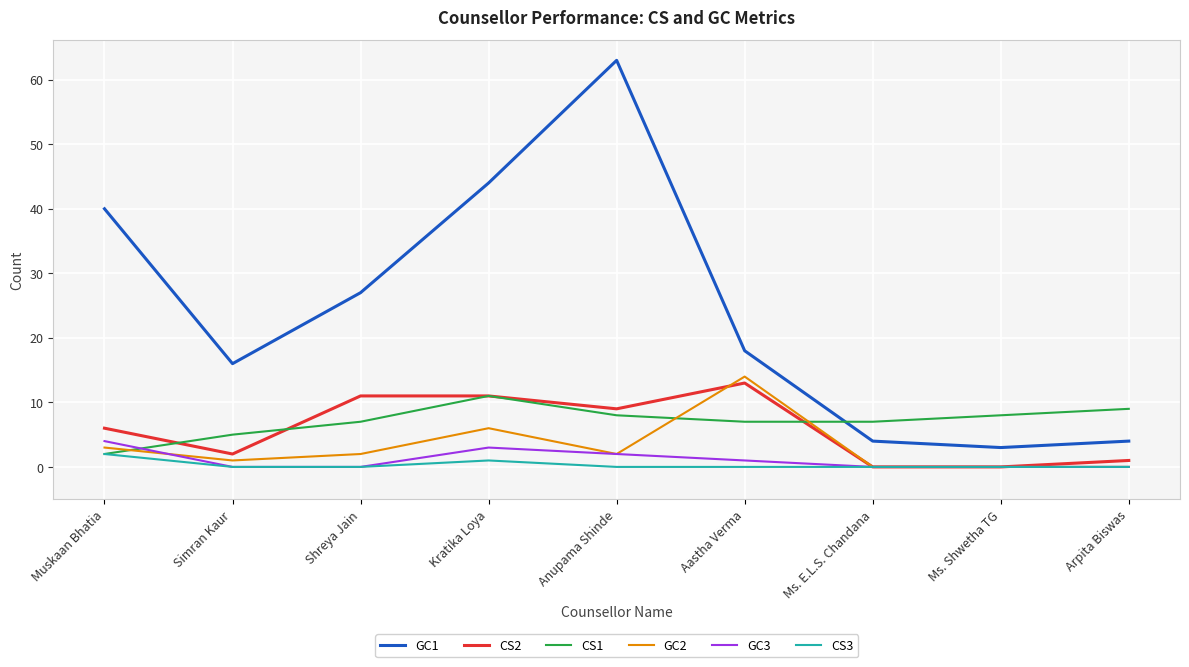

The value of CS3 at Ms. E.L.S. Chandana is 0. True or false?

True